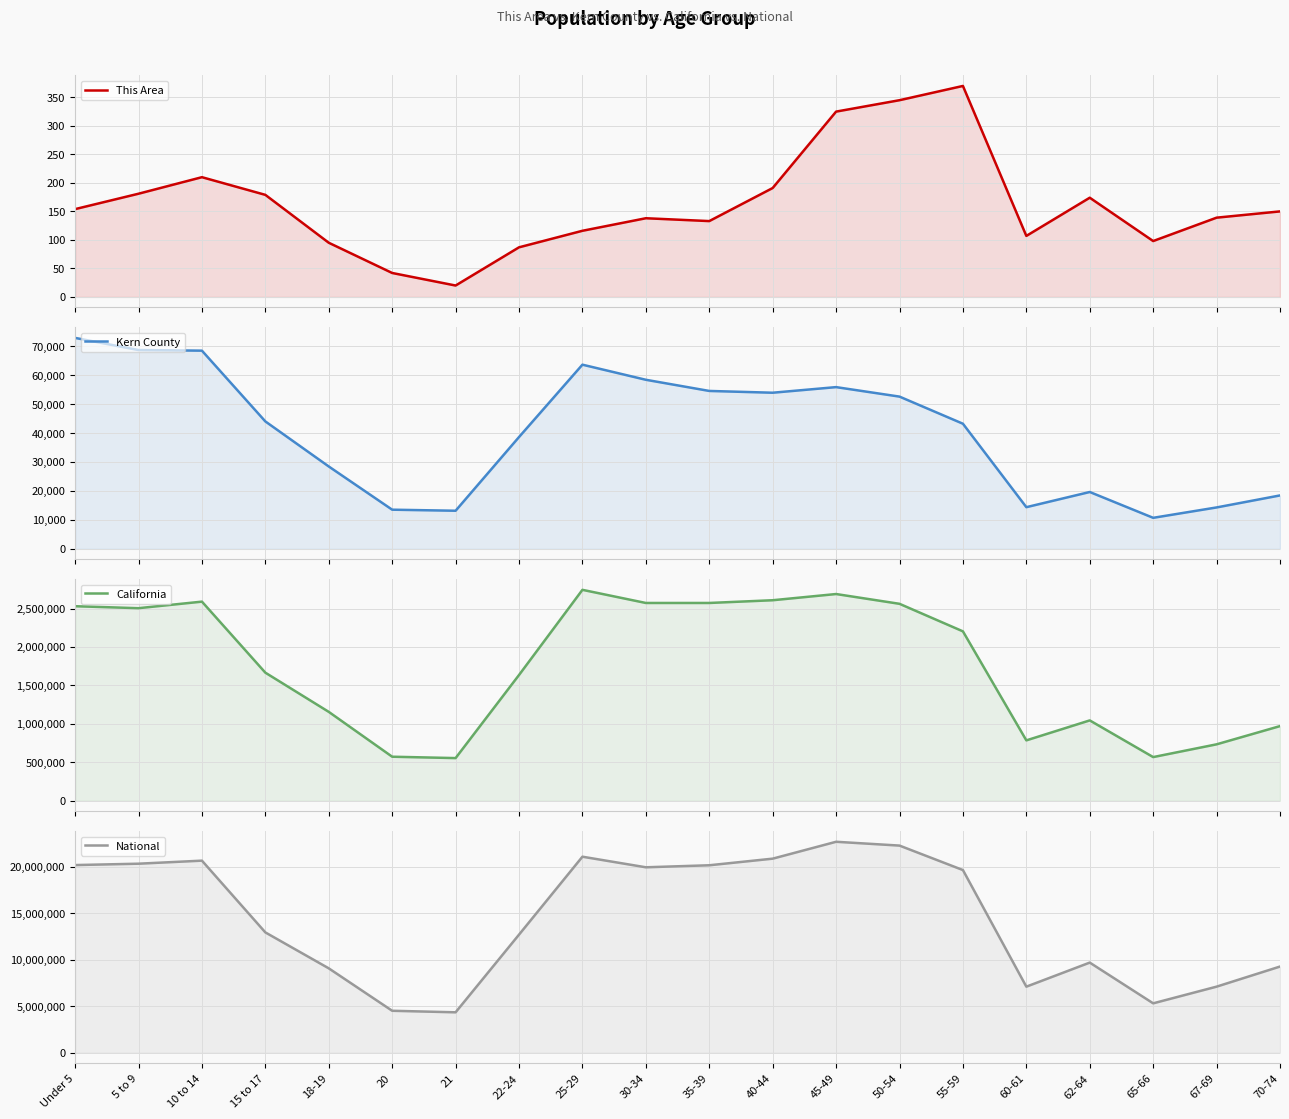

Which series has the widest spread of values?

National